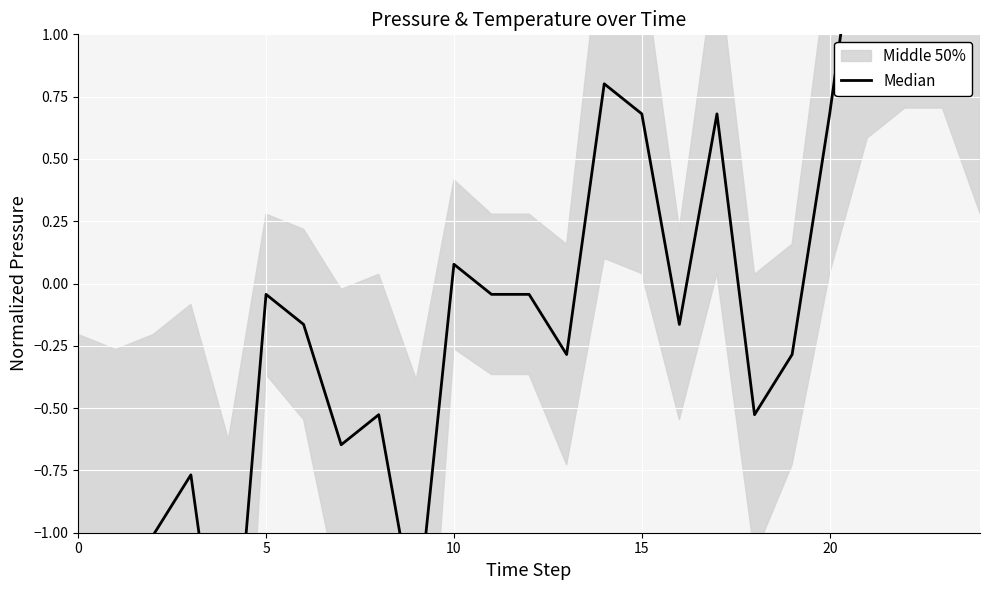

How many positive values are there?

9